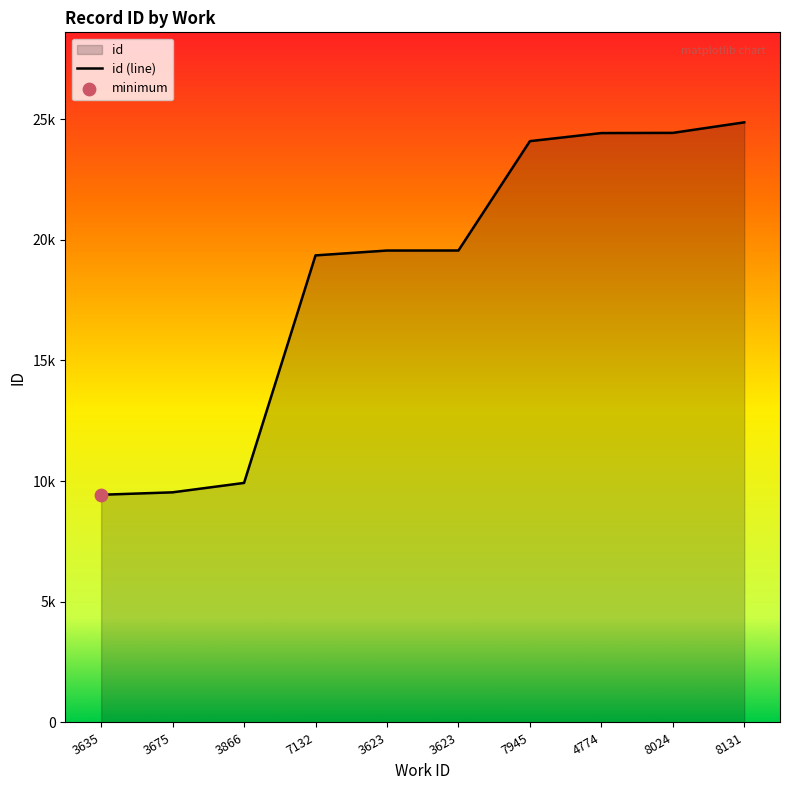

Approximately how many times larger is the value at 3623 compared to 7132?

1.0